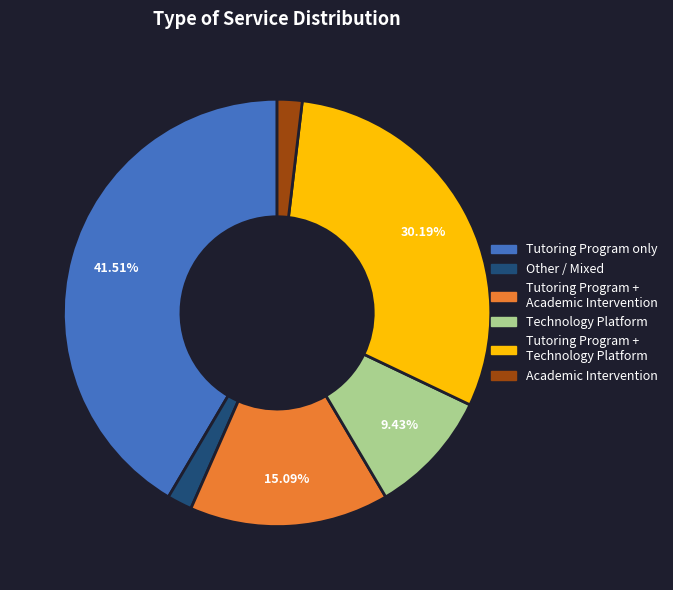

What percentage is the Academic Intervention slice, to the nearest percent?

2%